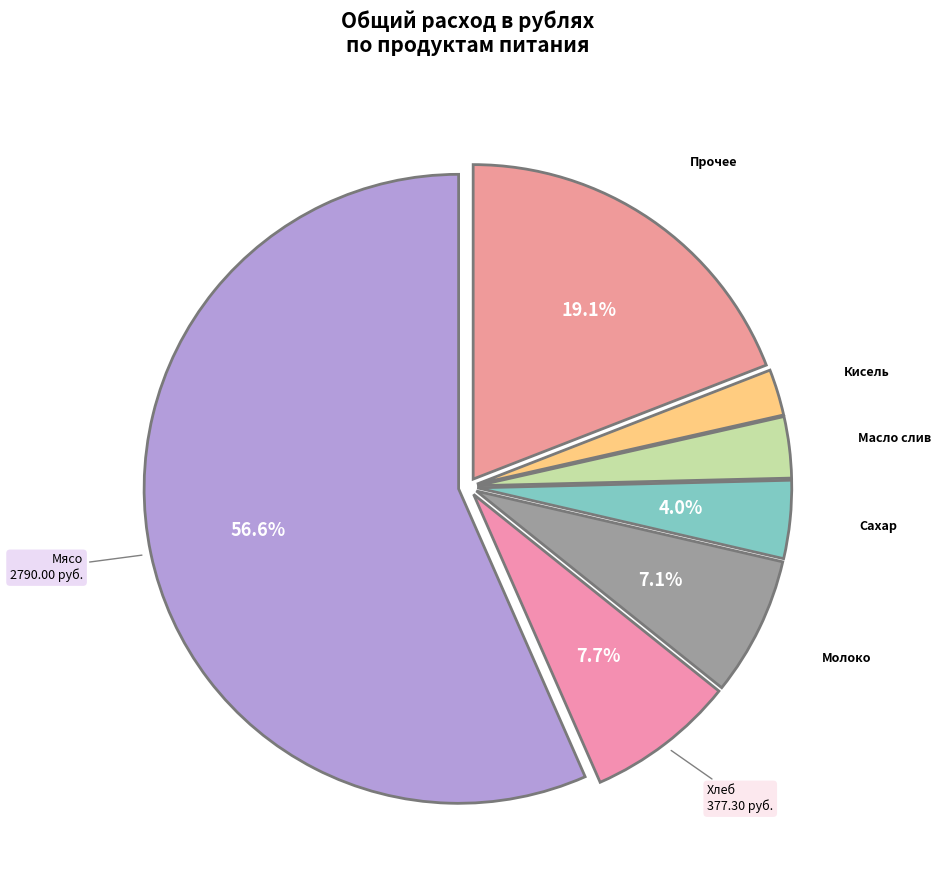

How many segments does this pie chart have?

7